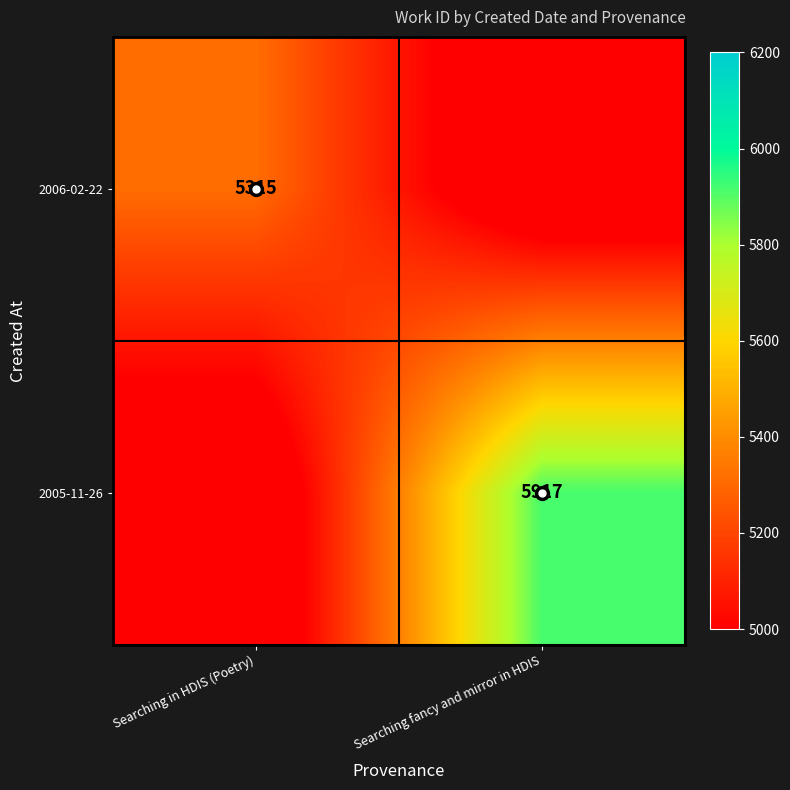

Is it true that 2006-02-22 equals 1933 at Searching in HDIS (Poetry)?

False